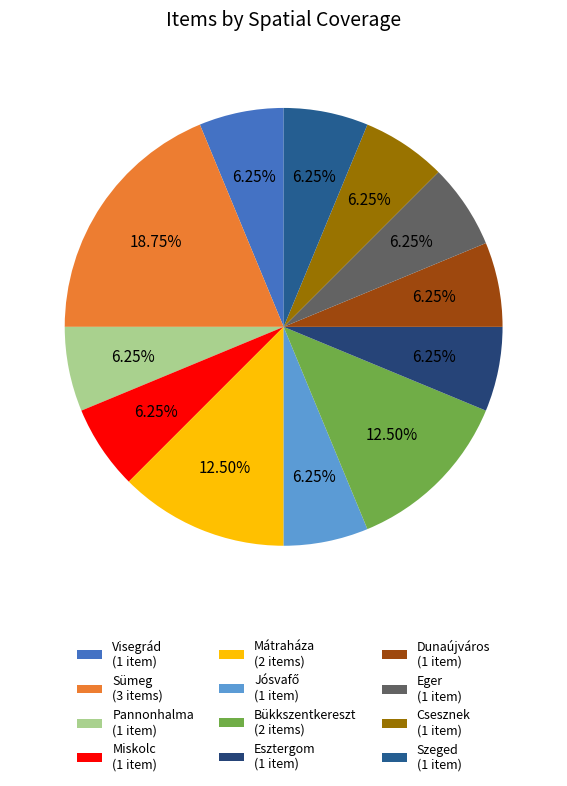

Is Sümeg the majority of the pie?

No